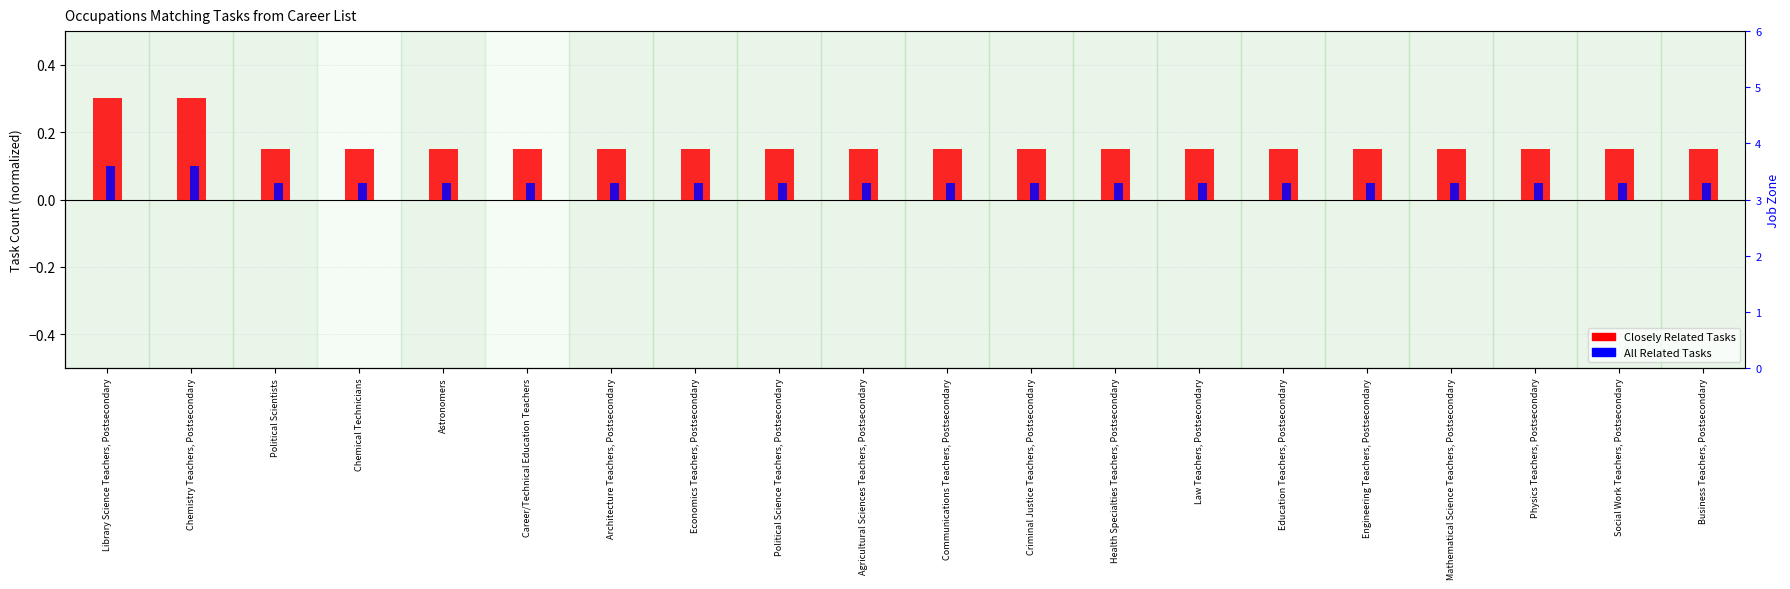

At which label is All Related Tasks closest to 0?

Political Scientists